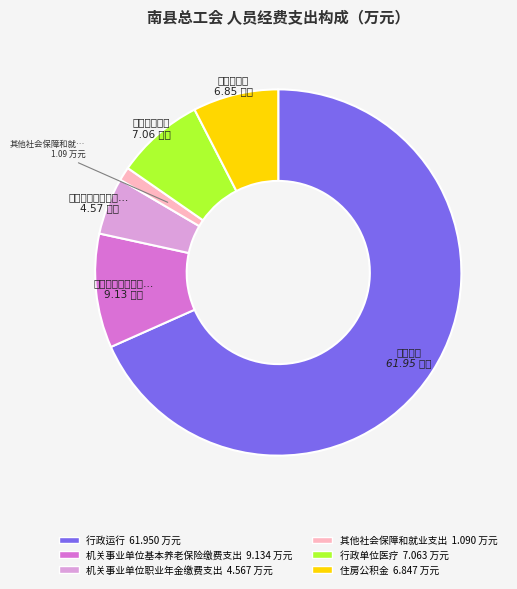

Is there a majority slice in this chart?

Yes